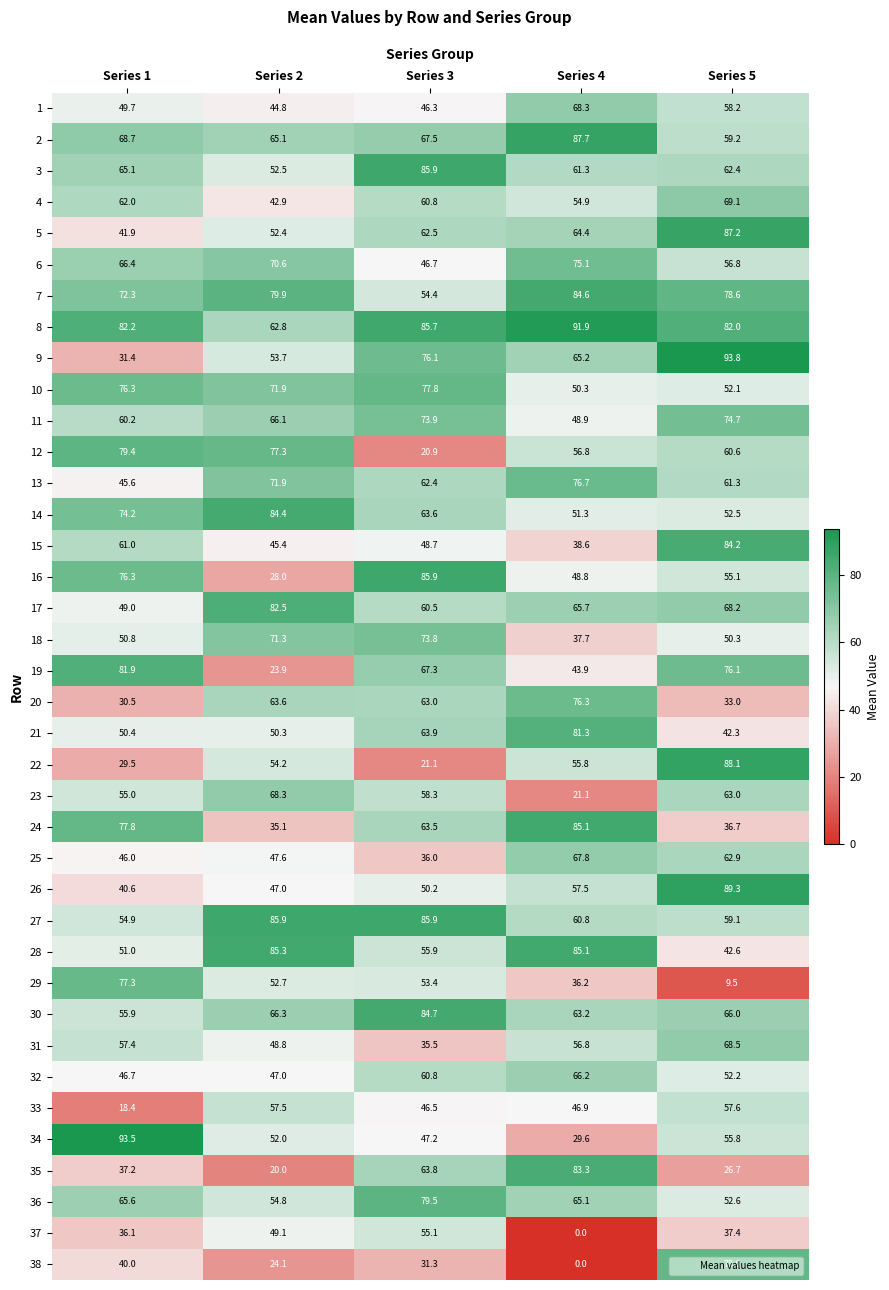

Read the 7 value at Series 4.

84.6